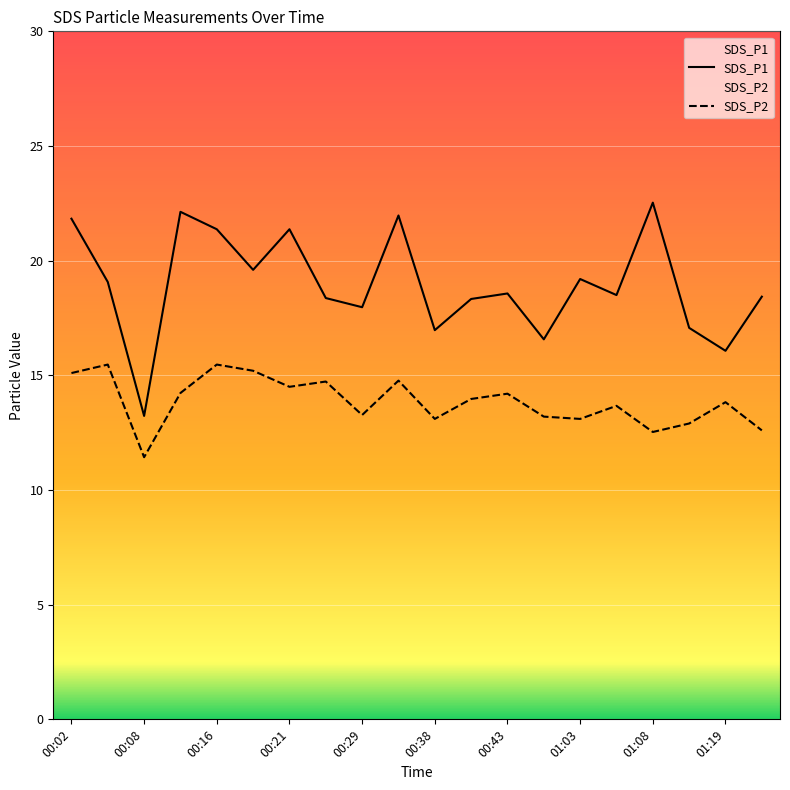

True or false: SDS_P2 has a value of 19.4 at 00:29.

False